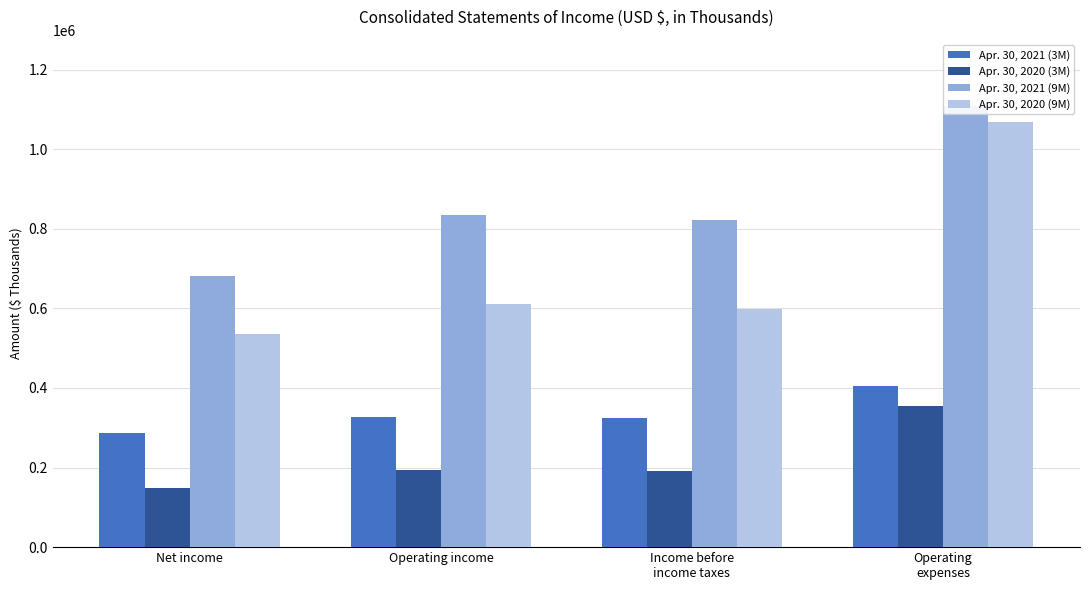

Between Operating income and Income before
income taxes, which series saw the biggest shift?

Apr. 30, 2021 (9M)